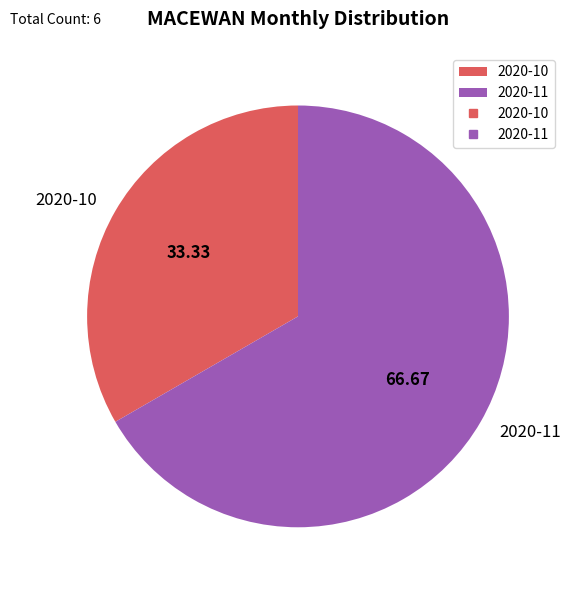

Between 2020-11 and 2020-10, which is larger?

2020-11